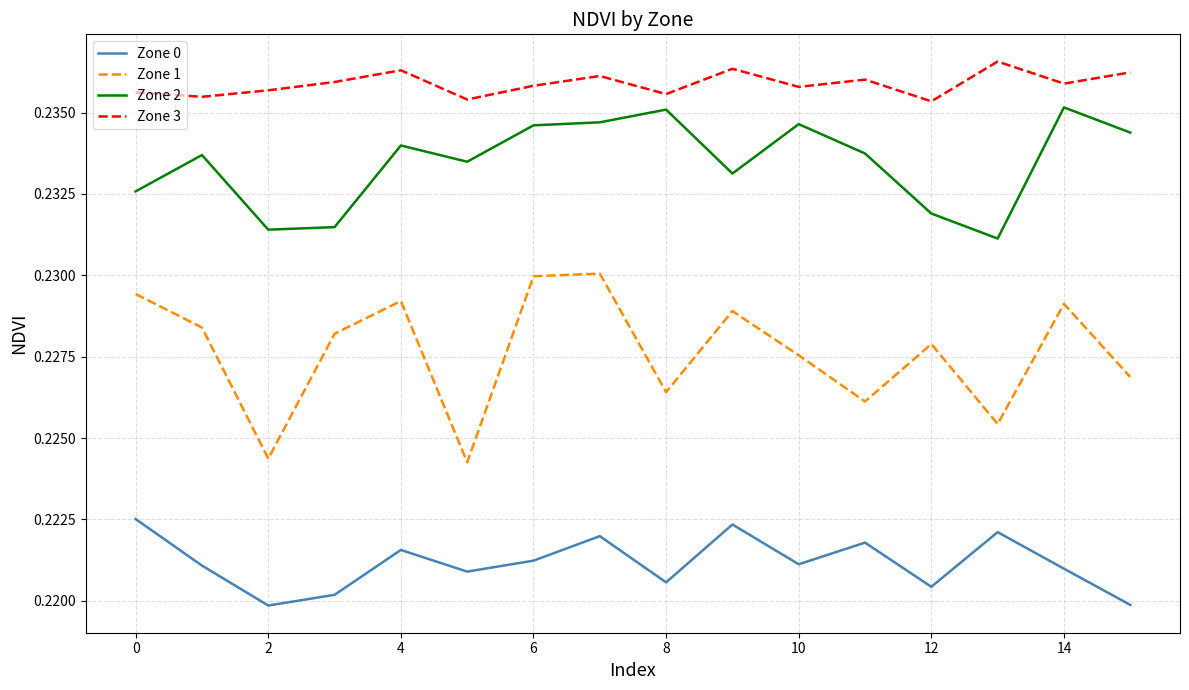

Which series has the largest total across all categories?

Zone 3